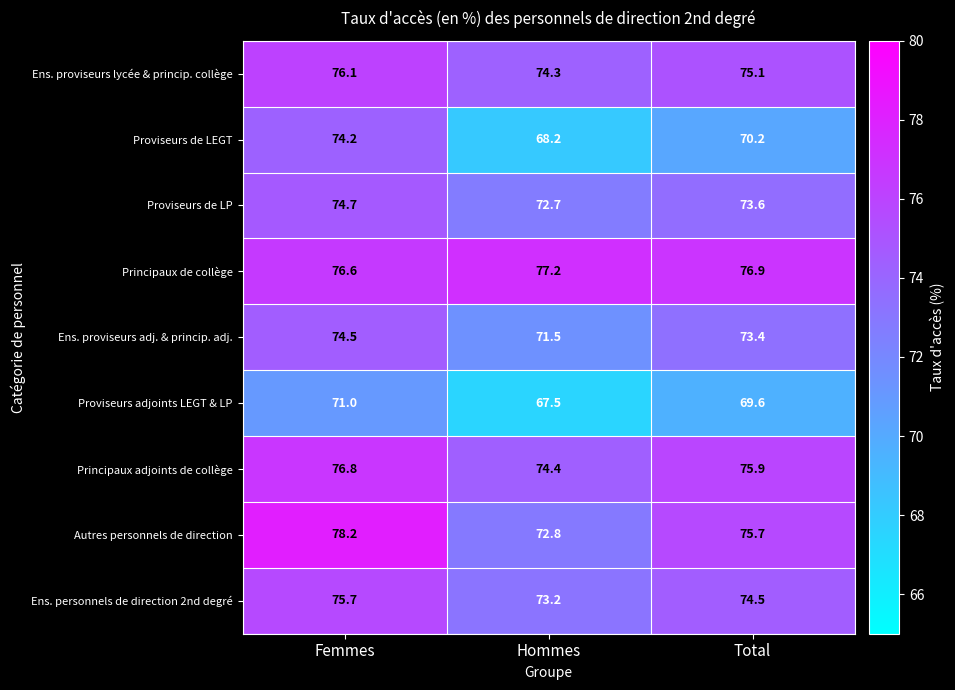

What is the average value of the Principaux de collège series?

76.9